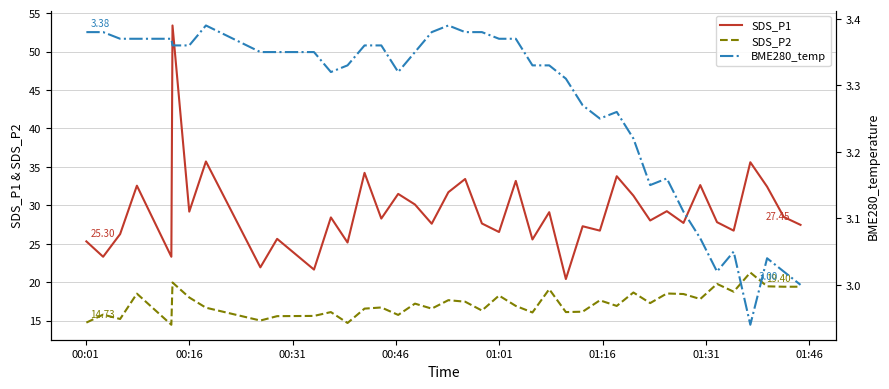

True or false: SDS_P2 and SDS_P1 intersect in this chart.

False